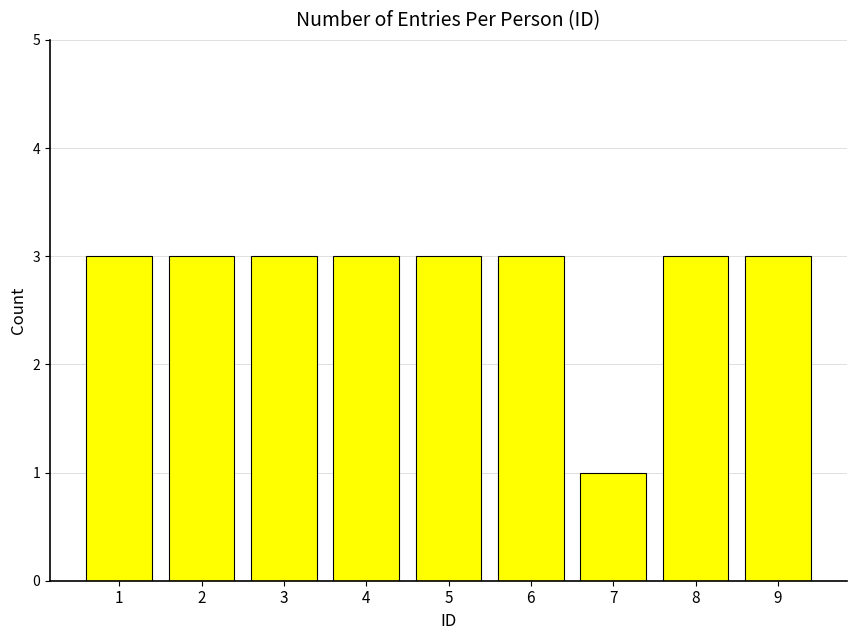

Does the chart contain any negative values?

No